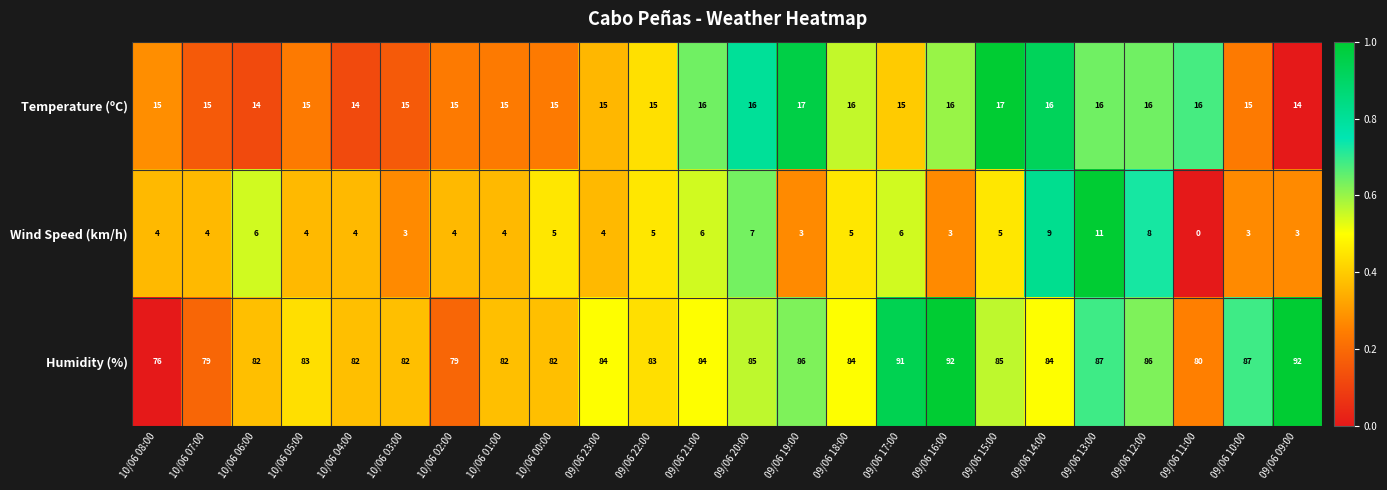

True or false: Wind Speed (km/h) has a value of 4 at 10/06 02:00.

True